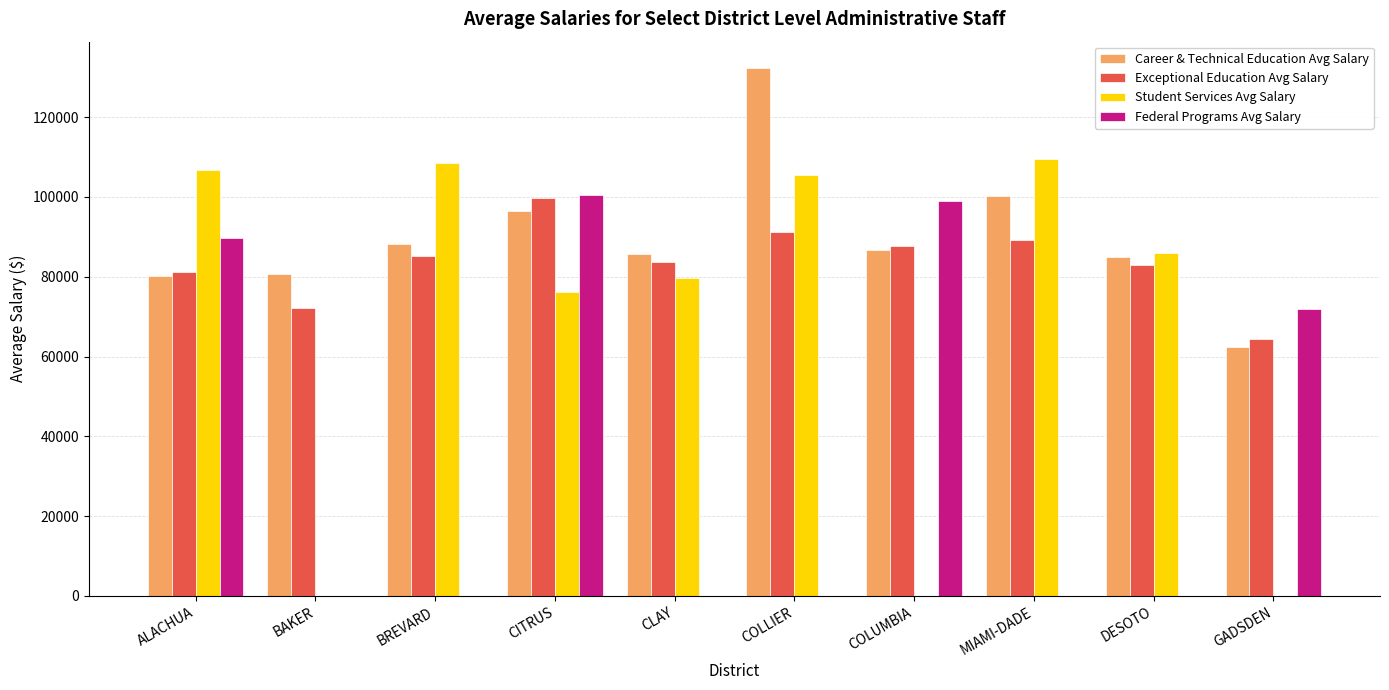

What is the sum of all Exceptional Education Avg Salary values?

837419.0